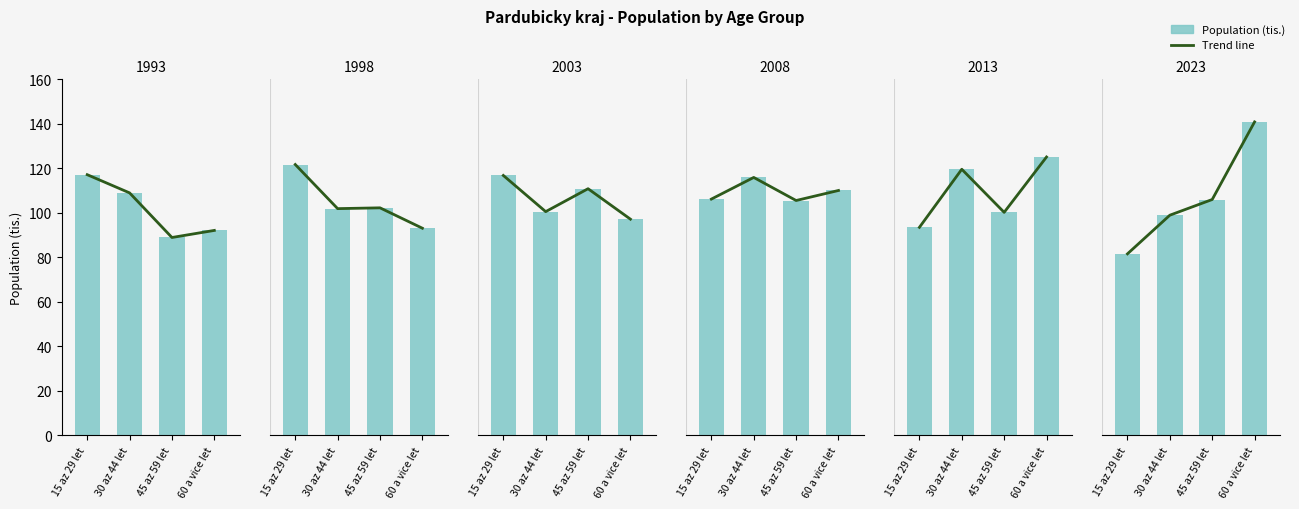

Where is 1993 nearest to the value 103?

30 az 44 let